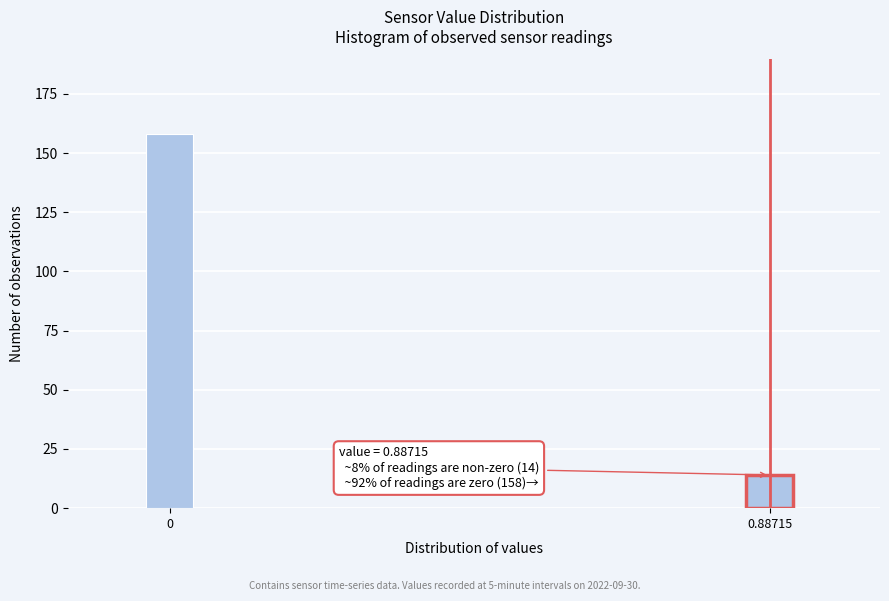

Reading left to right, what are all the values shown in this chart?

0=158	0.88715=14